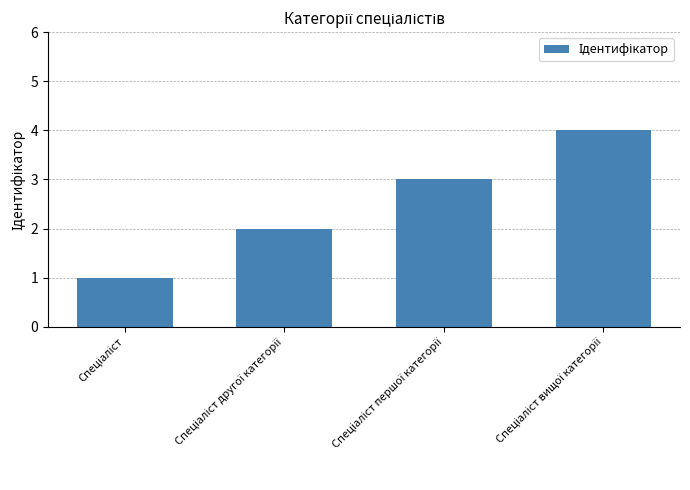

What is the difference between the maximum and minimum values?

3